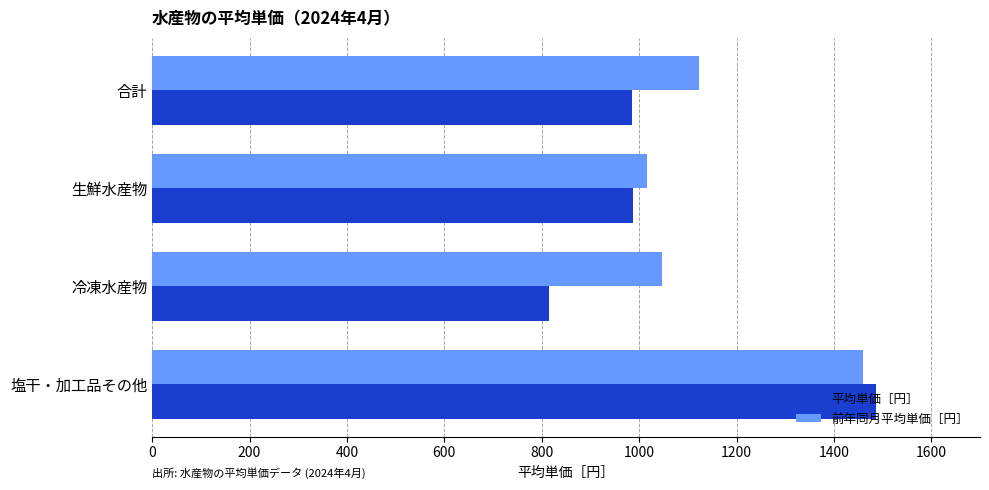

Between 合計 and 冷凍水産物, which series saw the biggest shift?

平均単価［円］